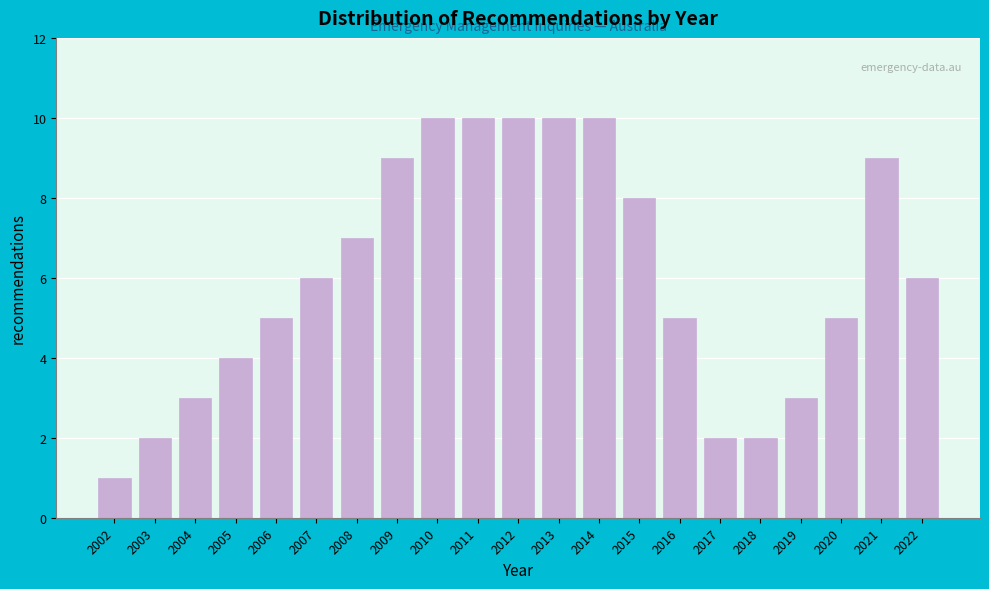

Reading left to right, extract all data points from this chart.

1	2	3	4	5	6	7	9	10	10	10	10	10	8	5	2	2	3	5	9	6